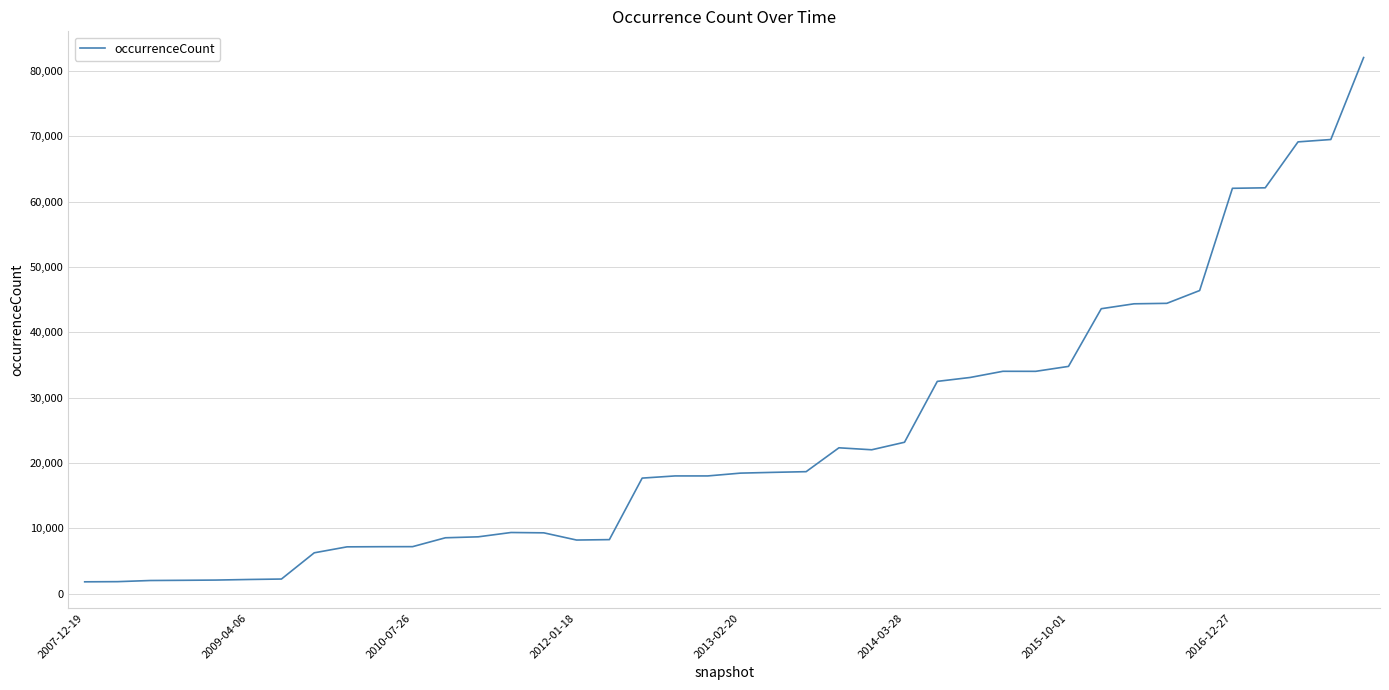

What is the difference between the maximum and minimum values?

80270